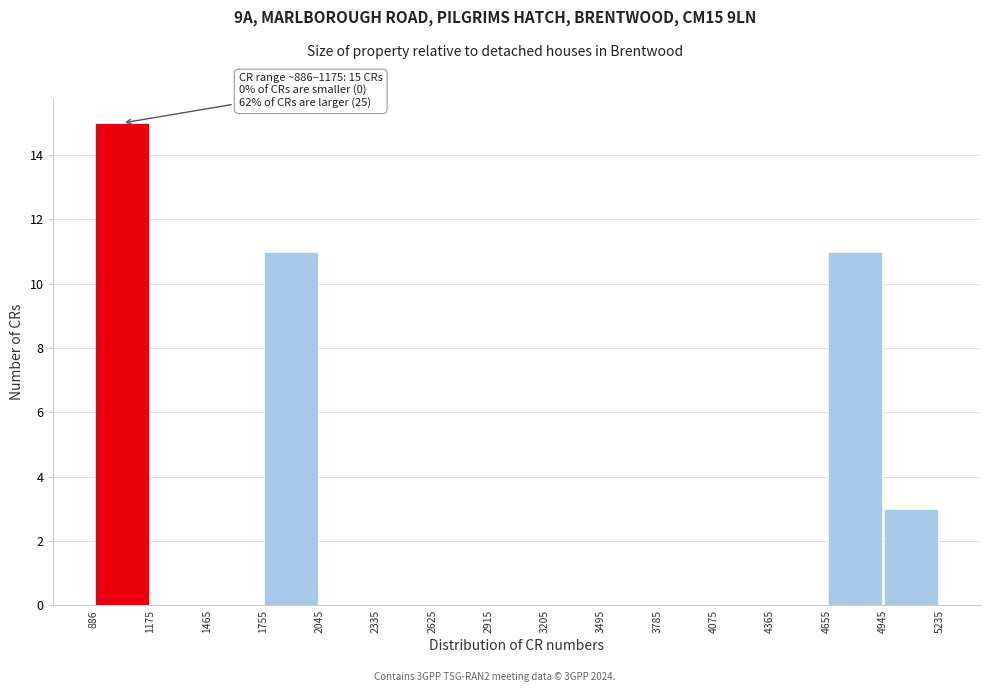

Over which range of the x-axis is the bar tallest?

886 to 1175